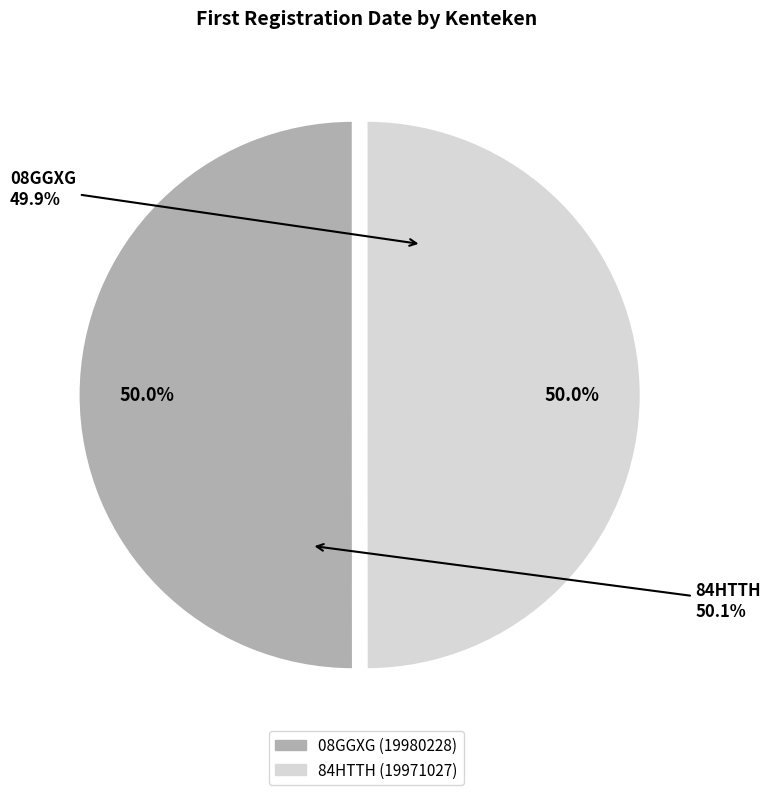

What is the total percentage of 08GGXG and 84HTTH?

100.0%